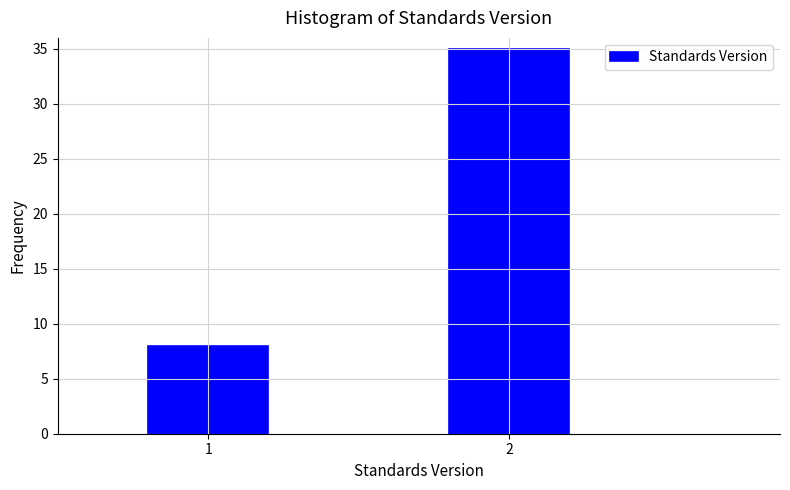

Reading left to right, what are all the values shown in this chart?

8	35